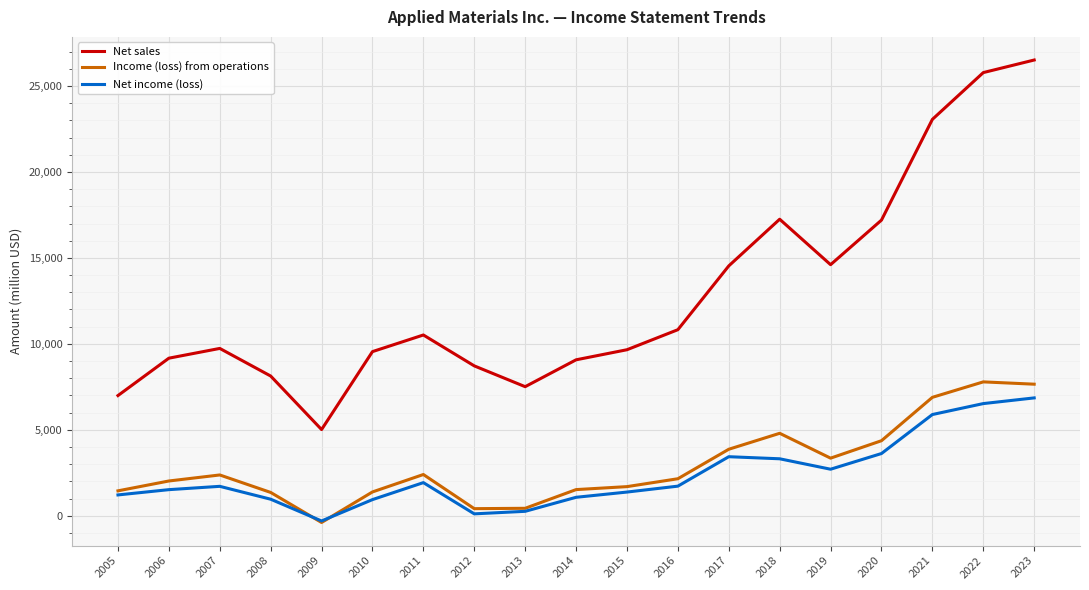

Count the number of data series in this chart.

3